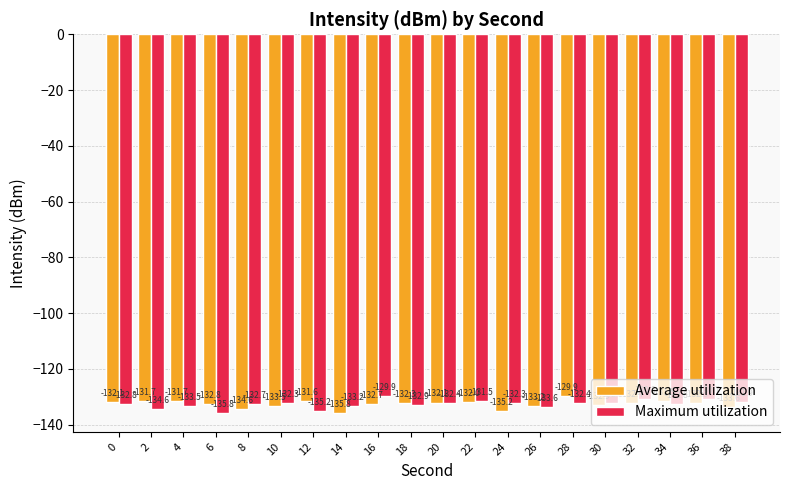

What is the minimum value shown in the chart?

-135.8